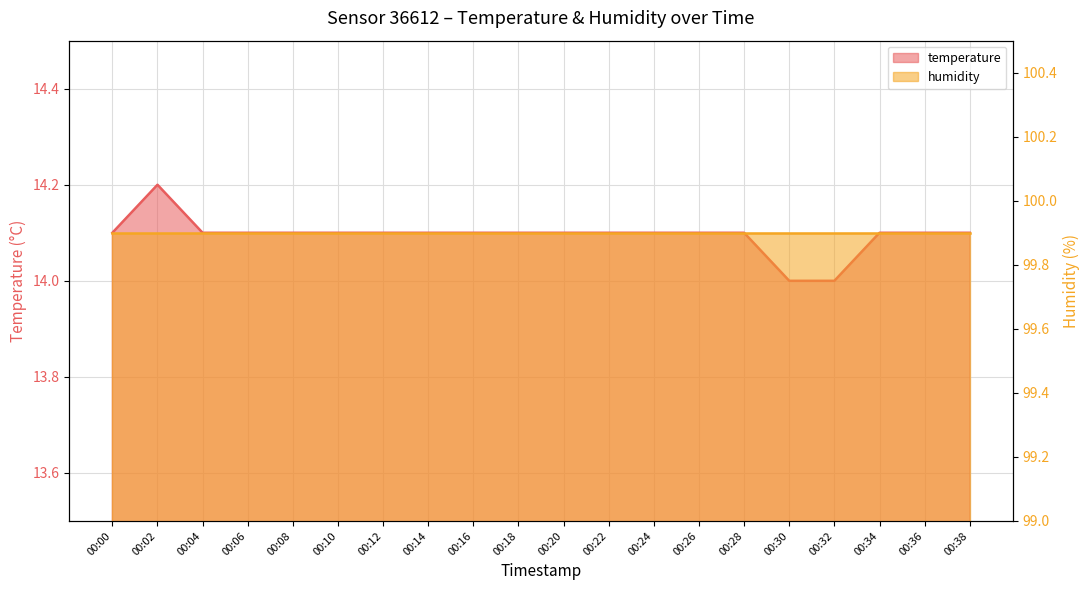

Read the value at 00:38.

14.1